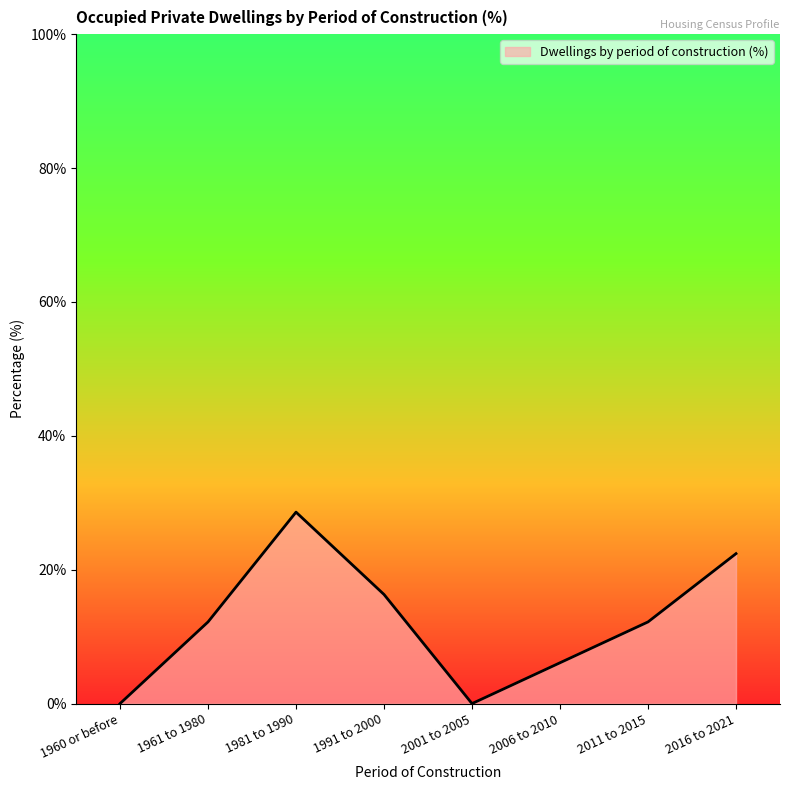

Reading left to right, transcribe all the data shown in this chart.

1960 or before=0.0	1961 to 1980=12.2	1981 to 1990=28.6	1991 to 2000=16.3	2001 to 2005=0.0	2006 to 2010=6.1	2011 to 2015=12.2	2016 to 2021=22.4